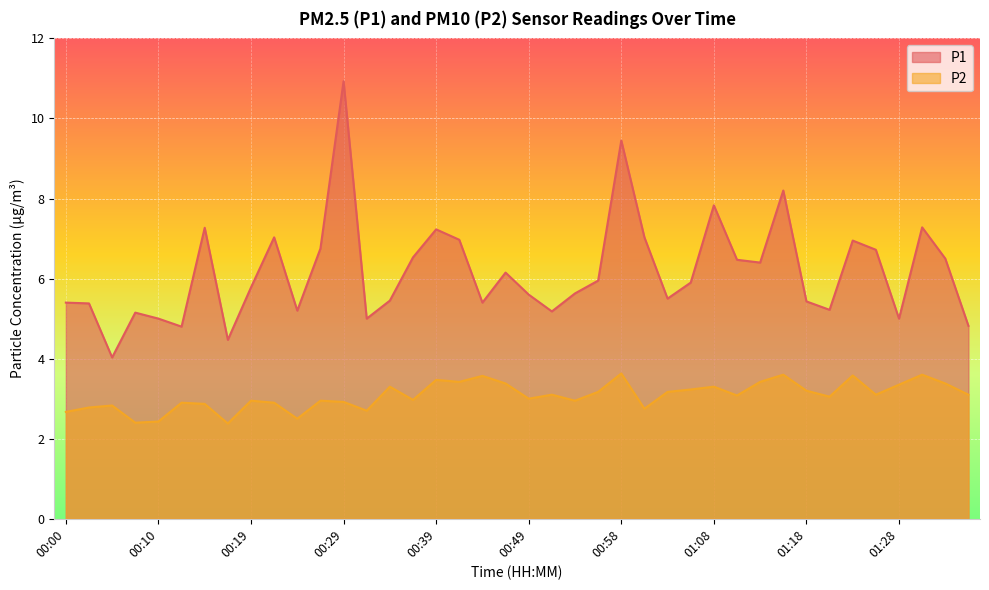

True or false: P2 and P1 cross at least once.

False